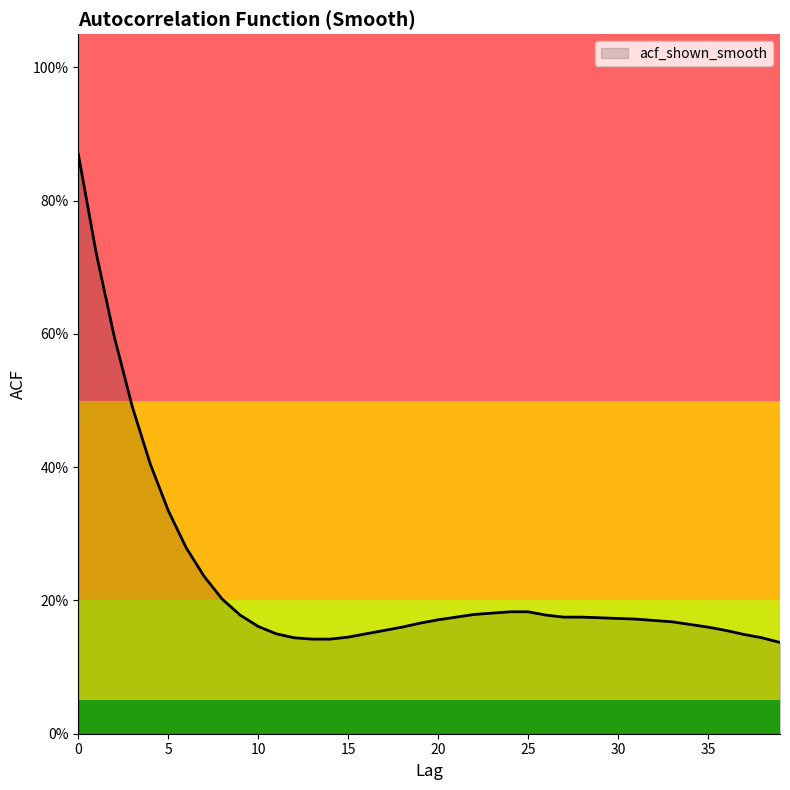

Rank the categories by value from highest to lowest.

0, 1, 2, 3, 4, 5, 6, 7, 8, 24, 25, 23, 22, 9, 26, 21, 27, 28, 29, 30, 31, 20, 32, 33, 19, 34, 10, 18, 35, 17, 36, 11, 16, 37, 15, 12, 38, 13, 14, 39